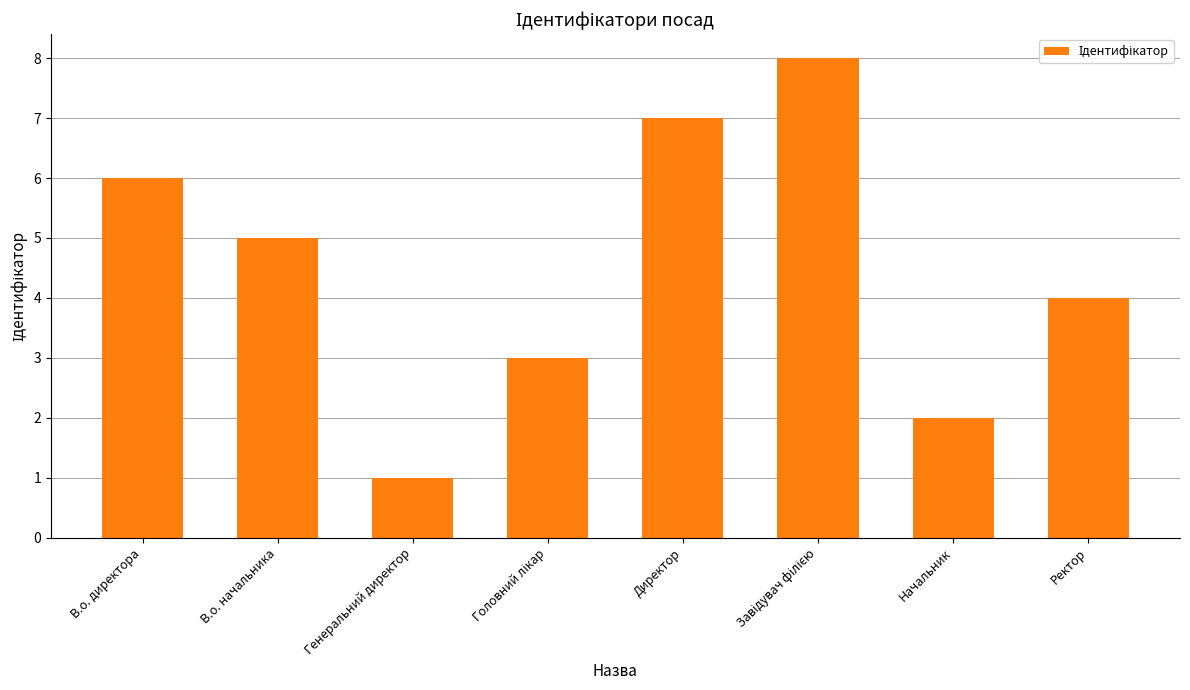

Is it true that the value at Директор is 12?

False